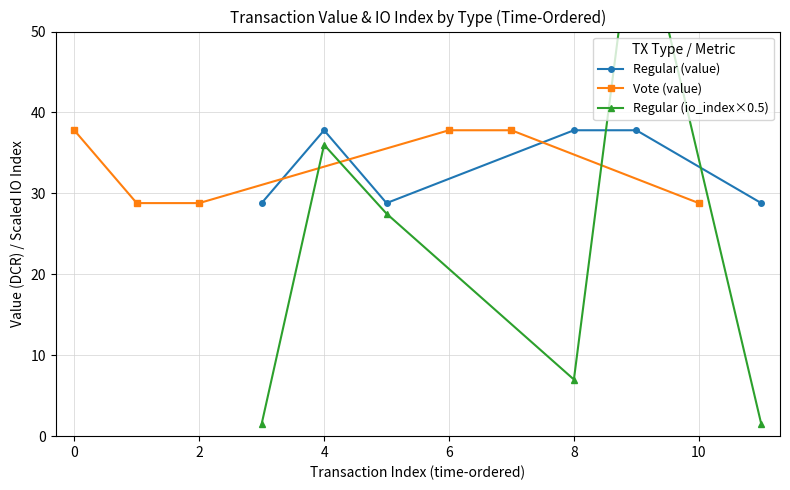

What is the difference between the second highest and second lowest values in the Regular (value) series?

9.0